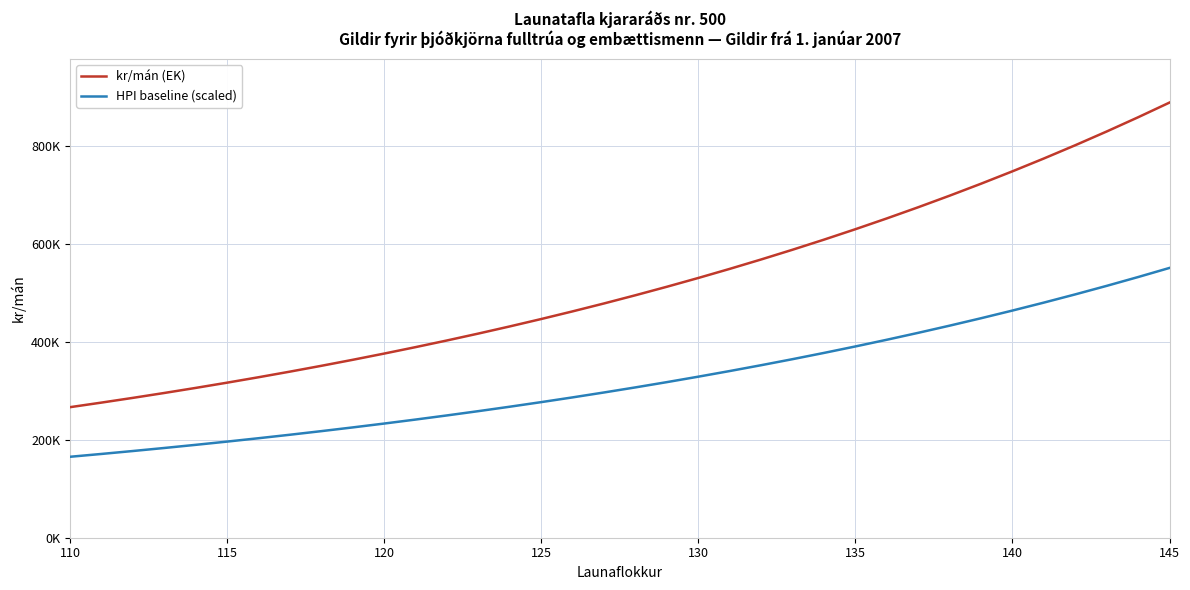

Is this an area chart (filled region under the line)?

No